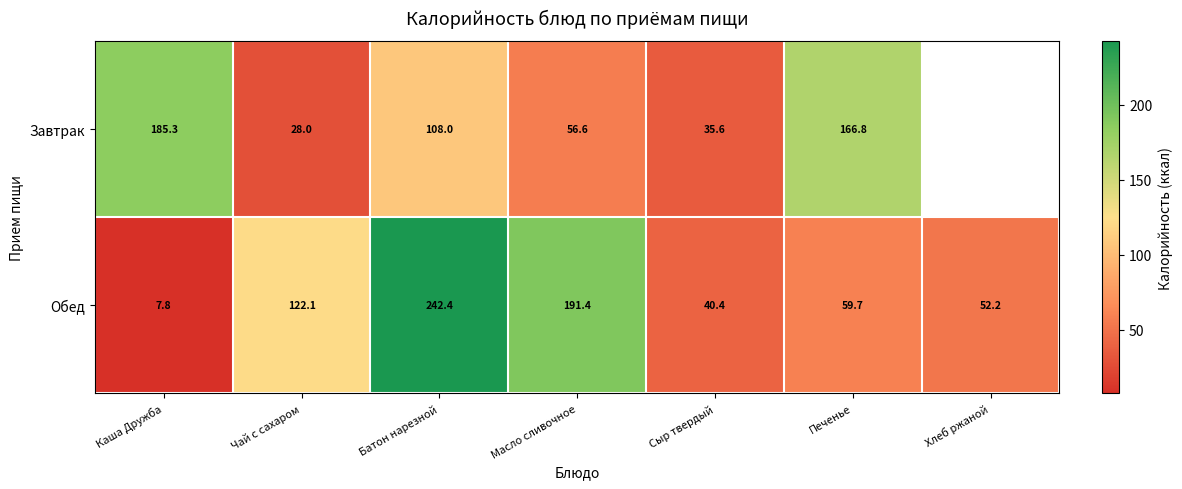

Is it true that Завтрак equals 10.8 at Сыр твердый?

False